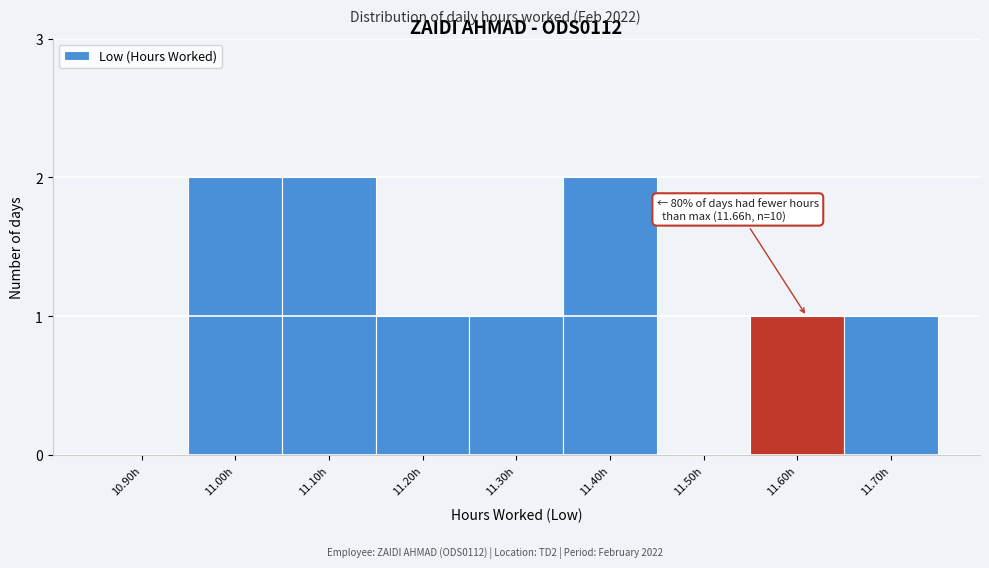

Reading left to right, extract all data points from this chart.

10.90h=0	11.00h=2	11.10h=2	11.20h=1	11.30h=1	11.40h=2	11.50h=0	11.60h=1	11.70h=1